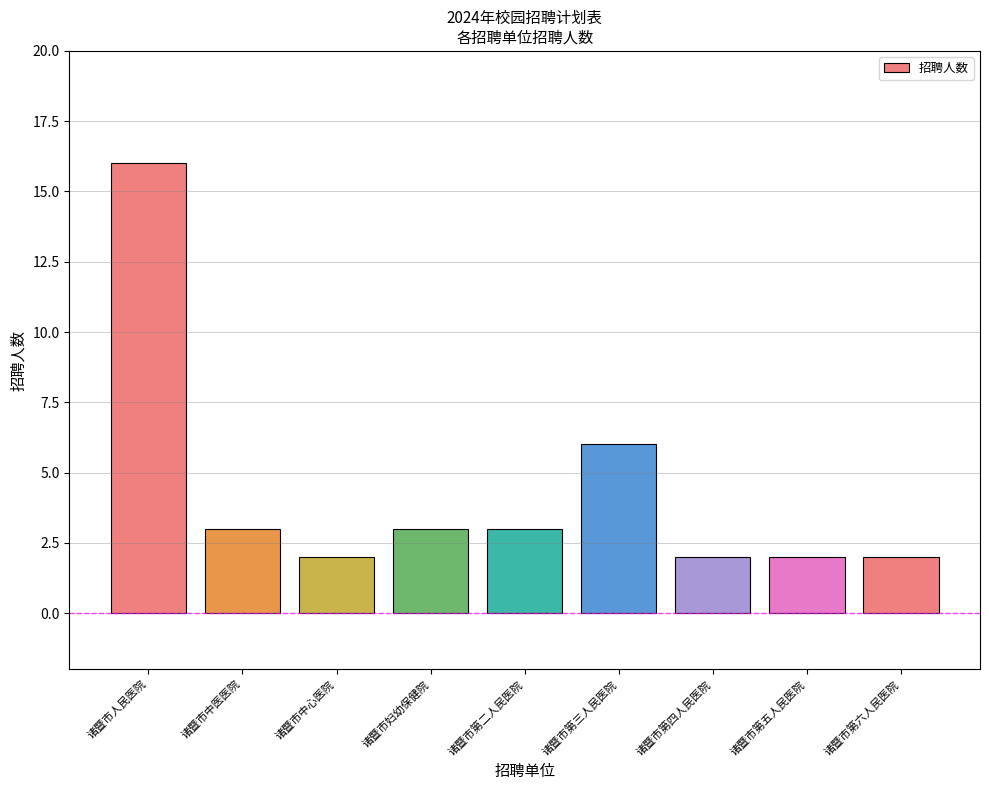

What is the ratio of the value at 诸暨市人民医院 to the value at 诸暨市第二人民医院?

5.3